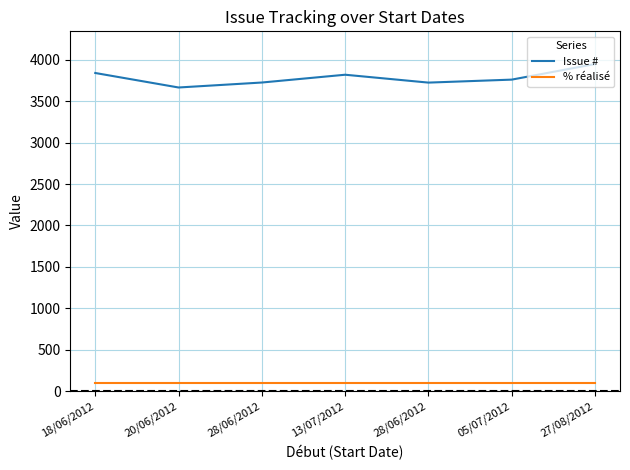

Reading right to left, what are all the values shown in this chart?

Issue #: 3948	3760	3724	3819	3725	3665	3840
% réalisé: 100	100	100	100	100	100	100